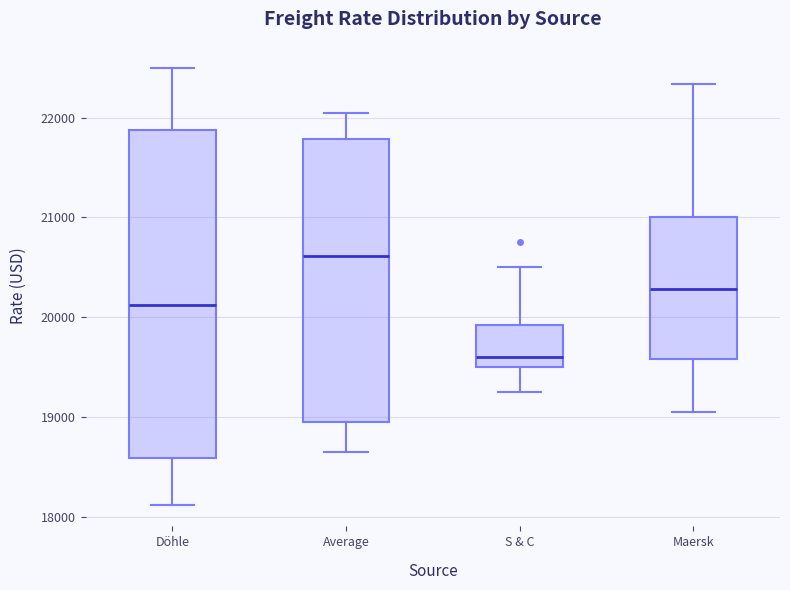

Reading left to right, read every box against the y-axis: the position of its median line, the range the box covers, and the ends of its whiskers. The values are not printed on the chart, so give them approximately, as read against the axis.

Döhle: median 20100, box 18600 to 21900, whiskers 18100 to 22500
Average: median 20600, box 19000 to 21800, whiskers 18700 to 22000
S & C: median 19600, box 19500 to 19900, whiskers 19300 to 20500
Maersk: median 20300, box 19600 to 21000, whiskers 19100 to 22300